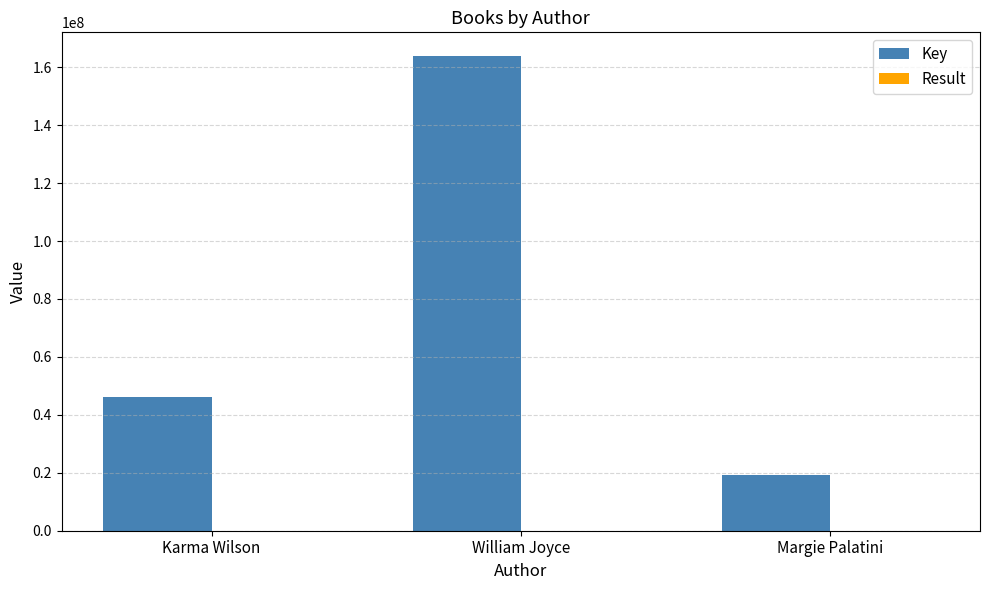

Which label corresponds to the largest value in the chart?

William Joyce